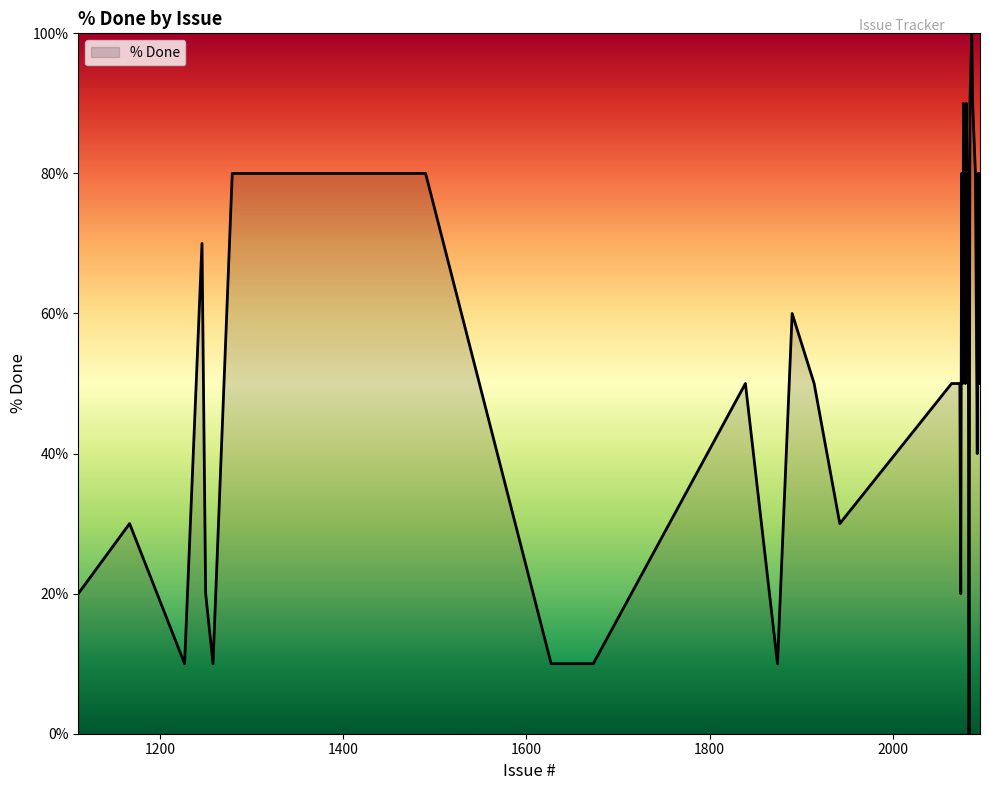

True or false: the data has more than 2 interior local peaks.

True